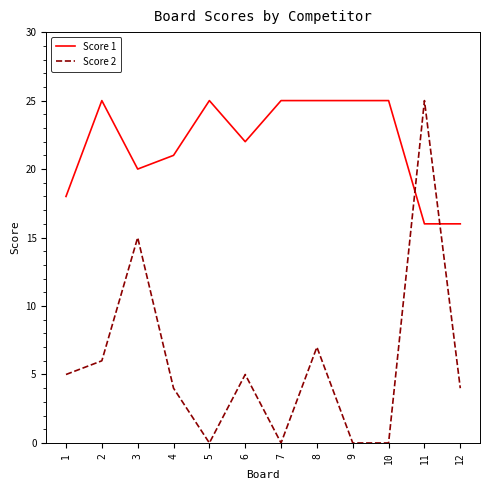

True or false: Score 2 has more than 2 interior local peaks.

True